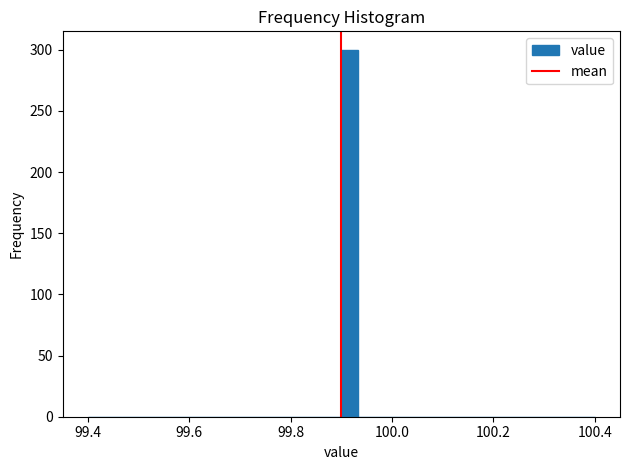

Read against the x-axis, roughly where is the centre of the tallest bar?

99.92